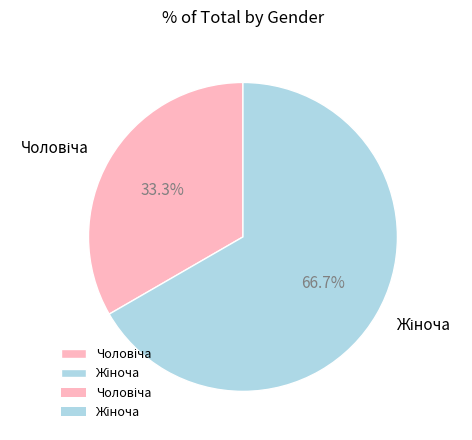

Is there any slice that represents more than half of the pie?

Yes